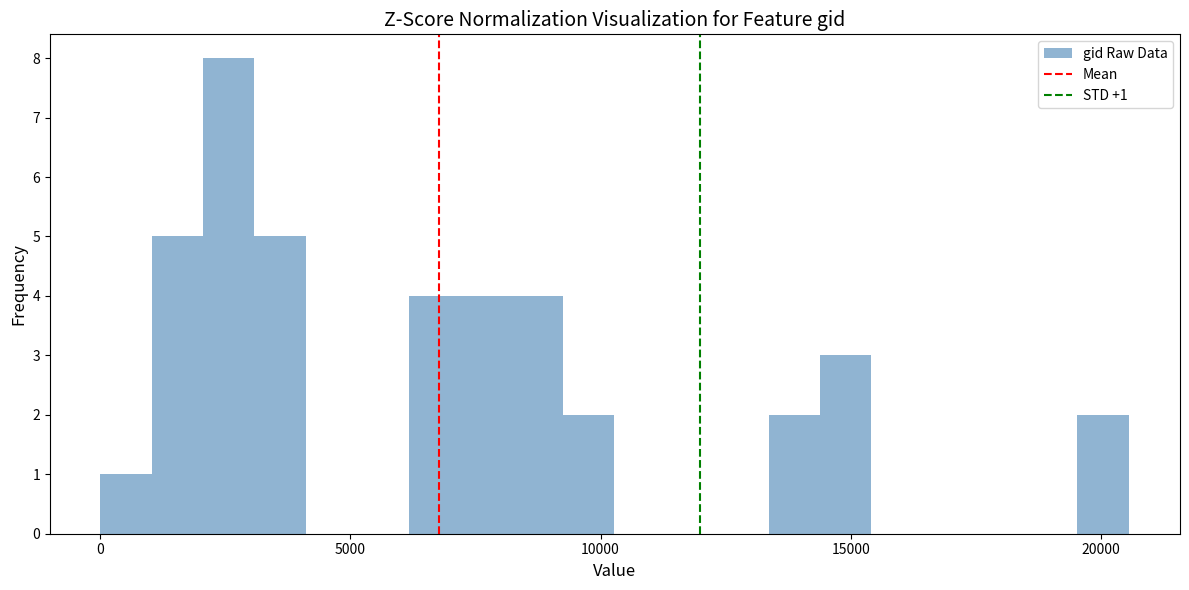

Read against the x-axis, roughly where is the centre of the tallest bar?

2500